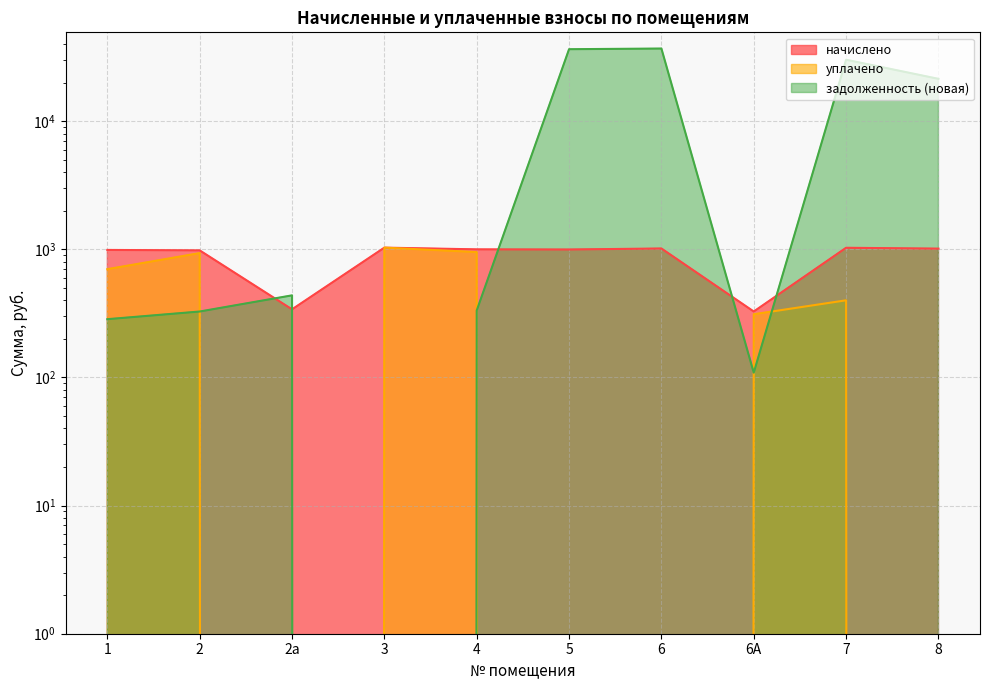

What is the difference between the maximum and minimum values in the начислено series?

703.7